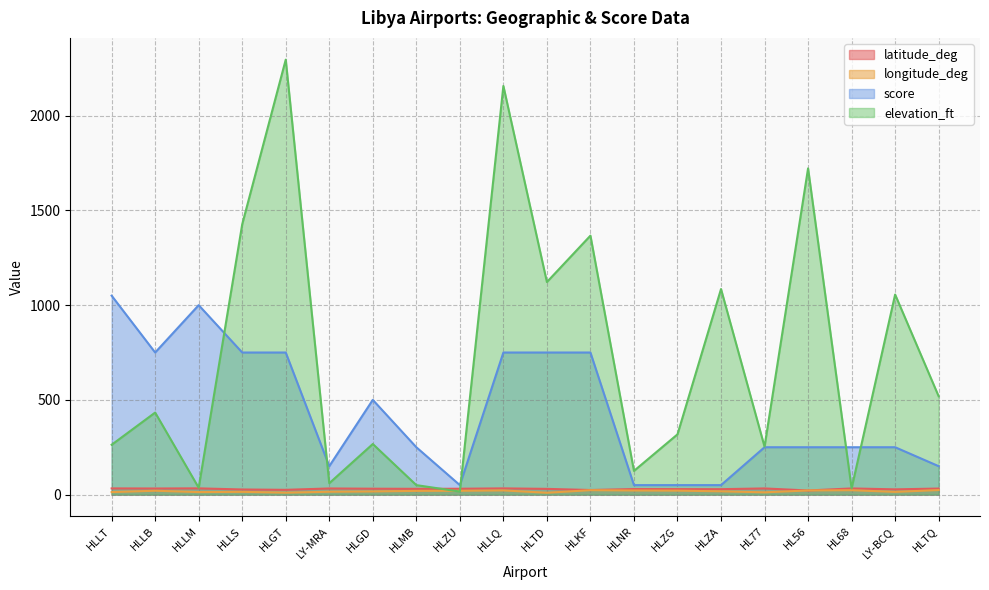

What is the label of the 16th point from the left?

HL77